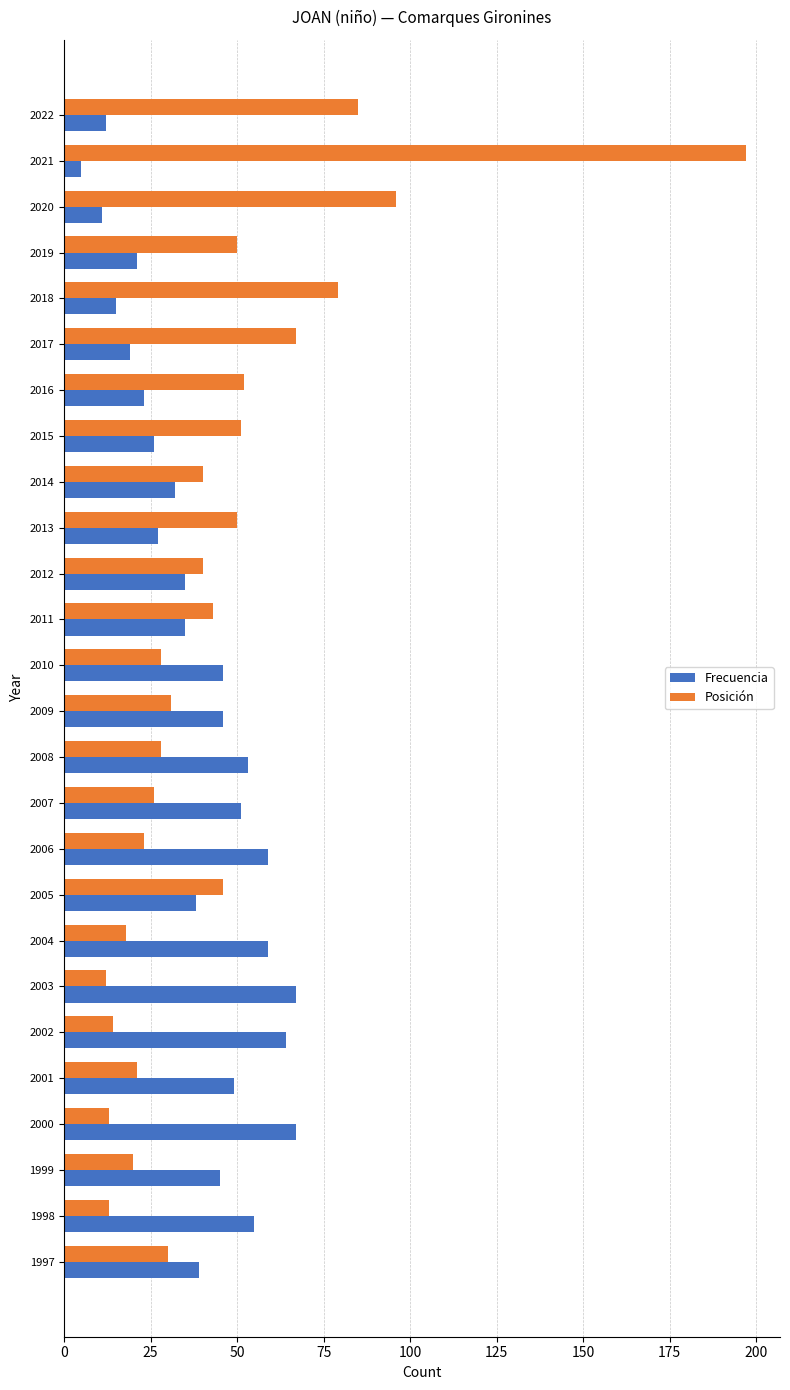

The value of Frecuencia at 2015 is 14. True or false?

False